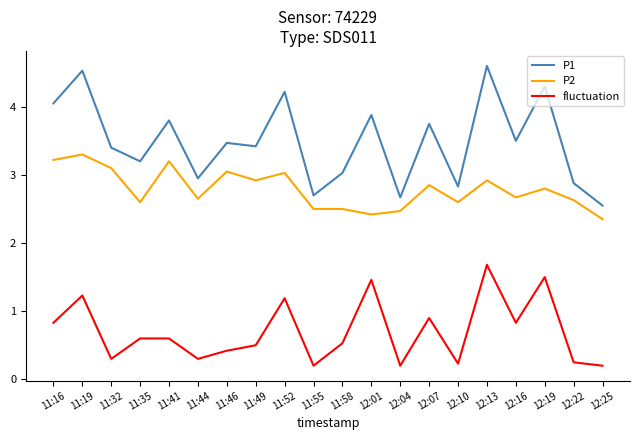

The P1 series shows 5.3 at 11:35. True or false?

False